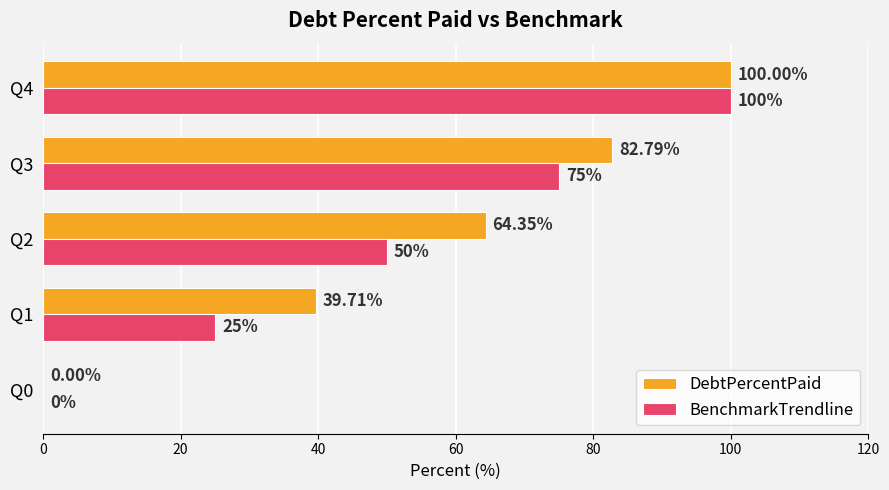

Is the value of BenchmarkTrendline at Q2 greater than the value of DebtPercentPaid at Q2?

No